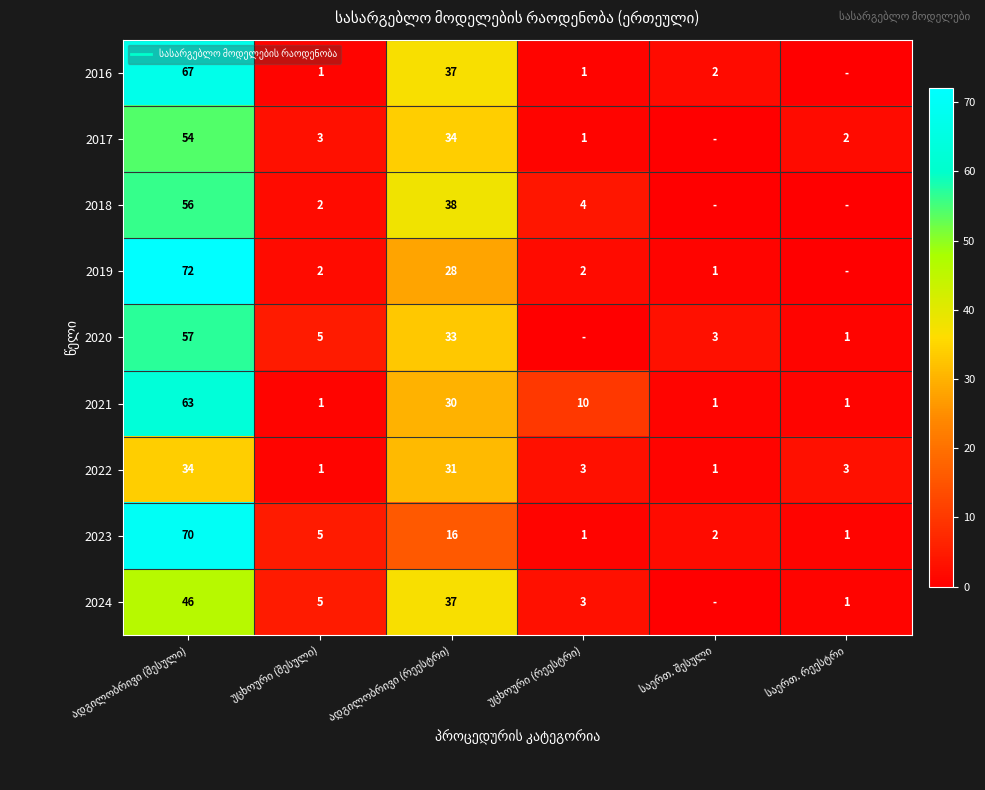

What is the sum of the 2024 values at საერთ. რეესტრი and ადგილობრივი (შესული)?

47